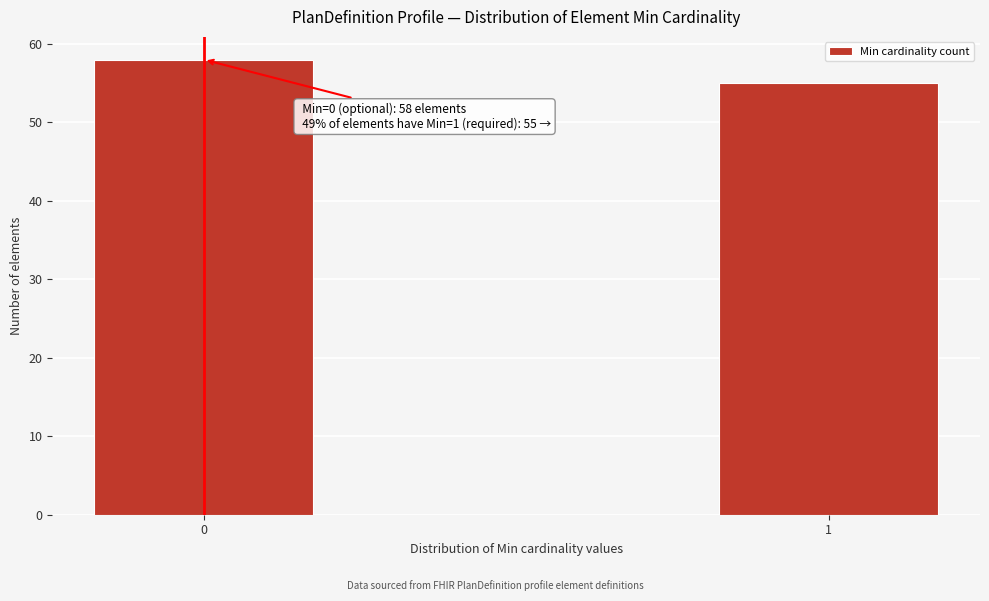

Reading left to right, list all the values displayed in this chart.

58	55